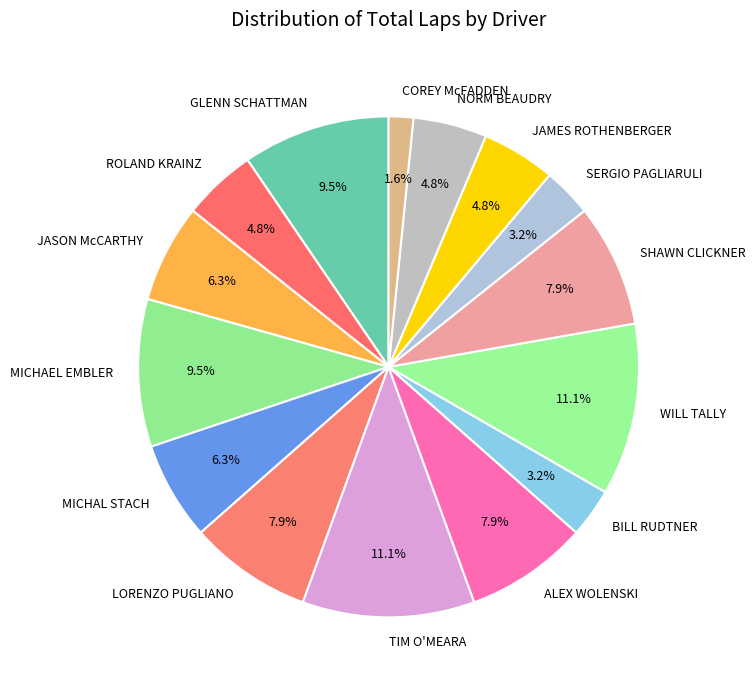

Which has a higher value, WILL TALLY or JAMES ROTHENBERGER?

WILL TALLY